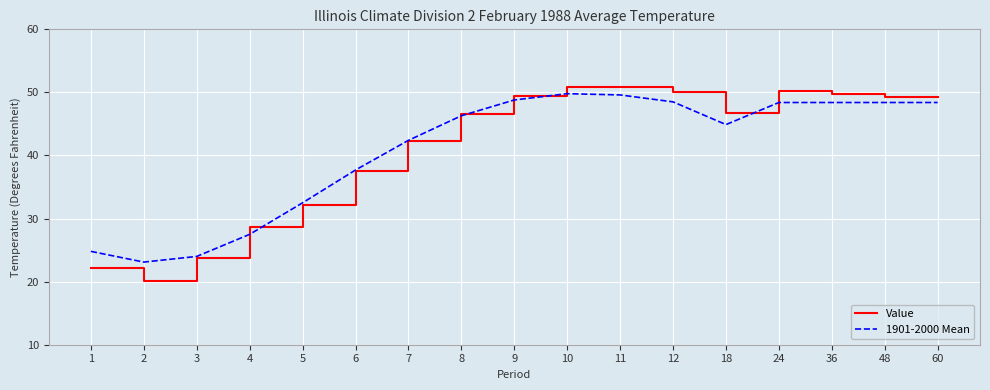

What is the approximate value of Value at 3?

23.8